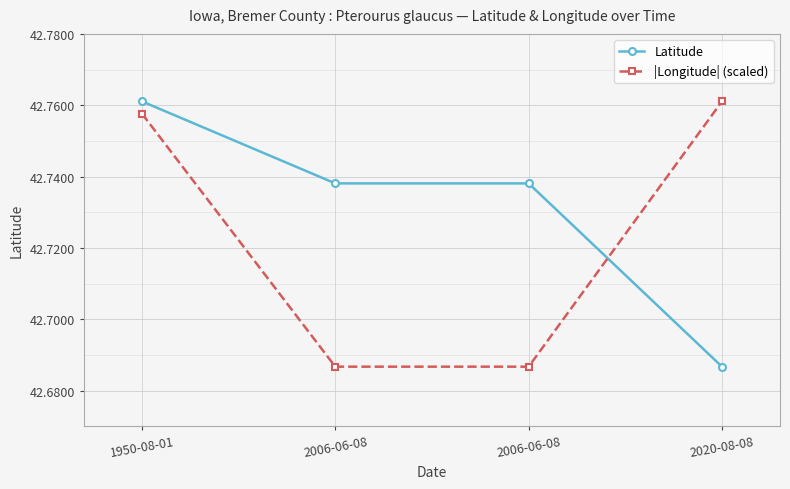

True or false: Latitude and |Longitude| (scaled) intersect in this chart.

True